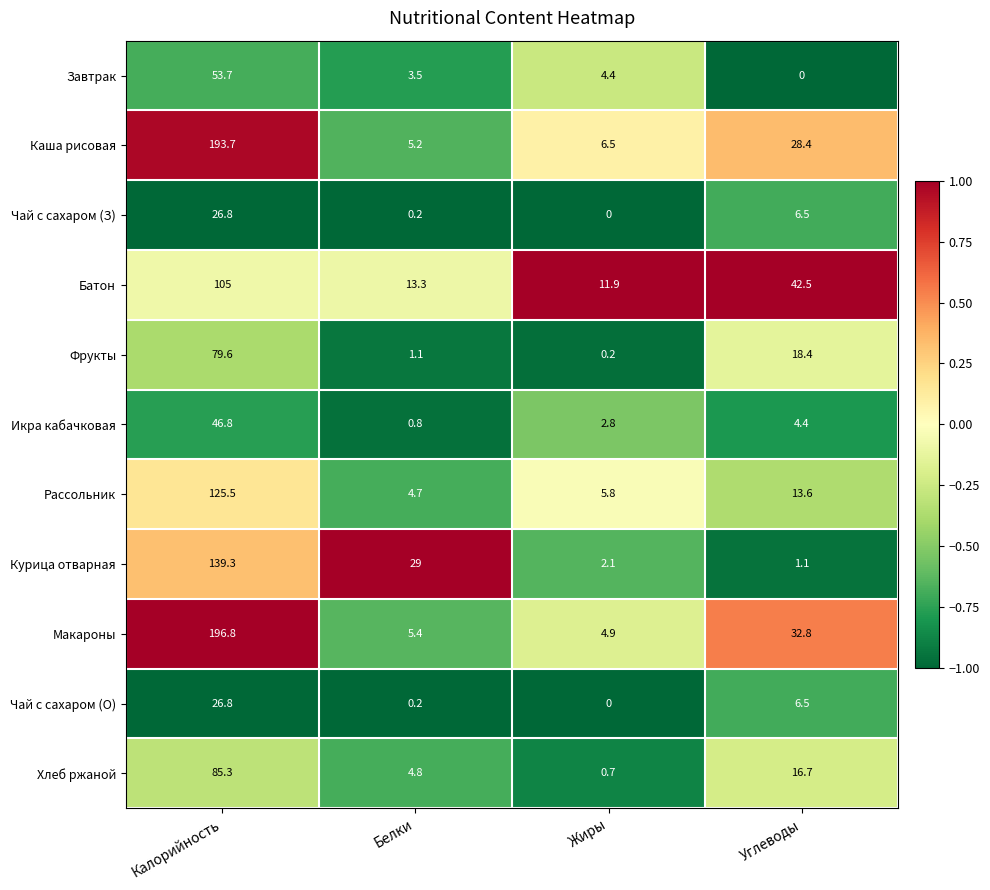

What value does the Батон series have at Углеводы?

42.5